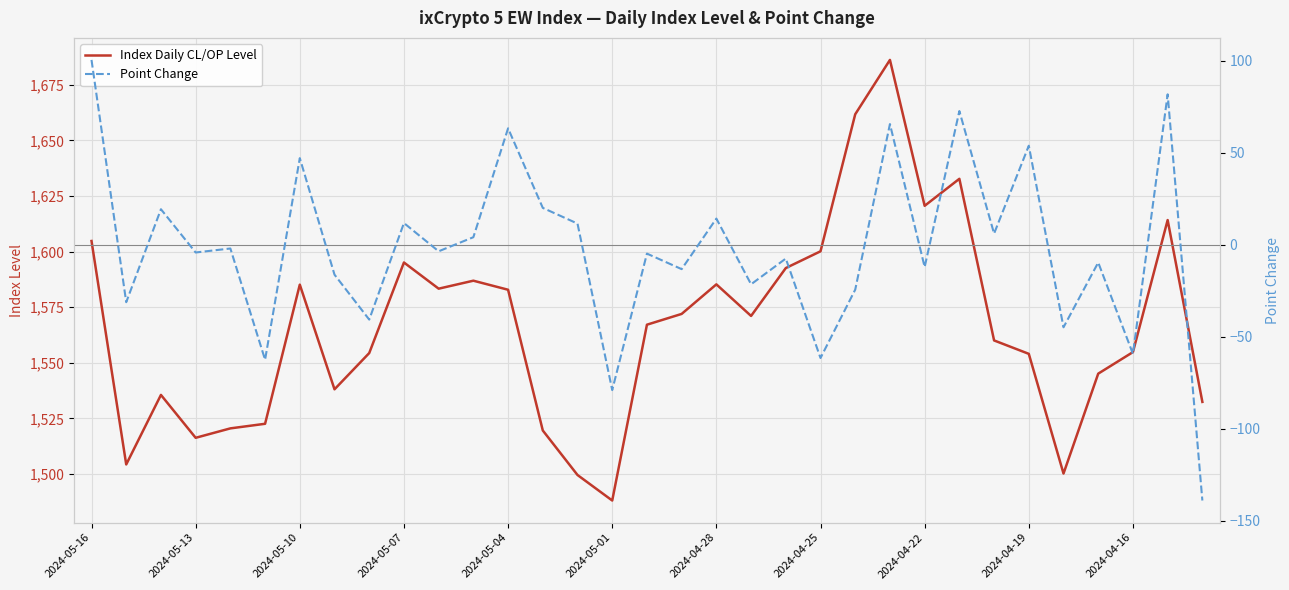

At 2024-04-22, list the series in order from largest to smallest.

Index Daily CL/OP Level, Point Change